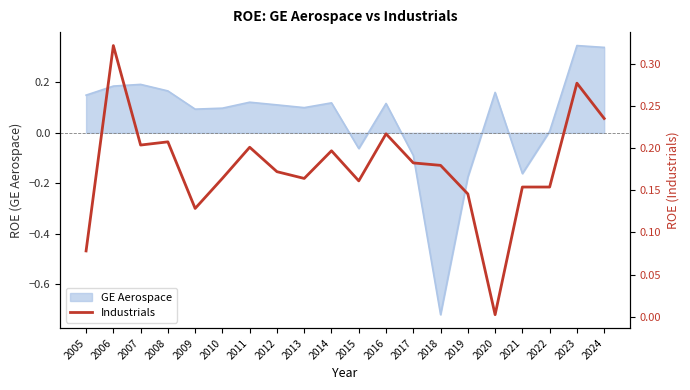

Does the chart display data point markers on the line(s)?

No